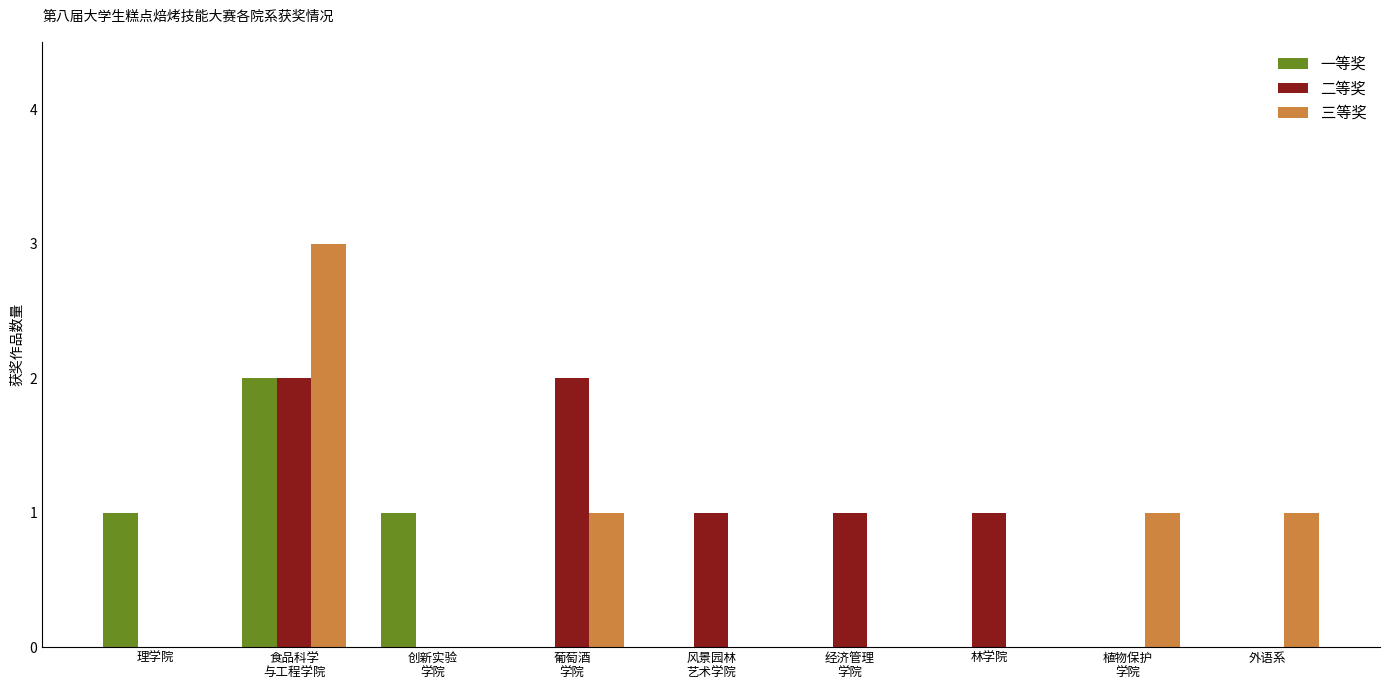

Which series has the largest total across all categories?

二等奖